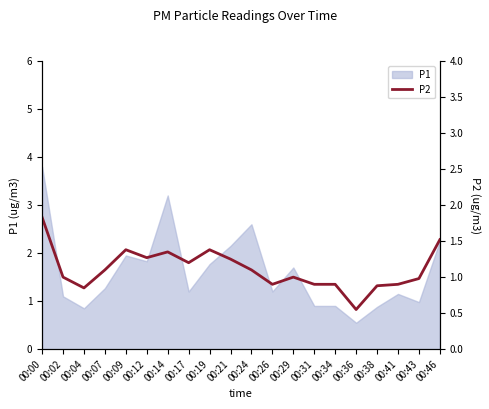

List the labels in order of value, smallest first.

00:36, 00:04, 00:38, 00:26, 00:31, 00:34, 00:41, 00:43, 00:02, 00:29, 00:07, 00:24, 00:17, 00:21, 00:12, 00:14, 00:09, 00:19, 00:46, 00:00